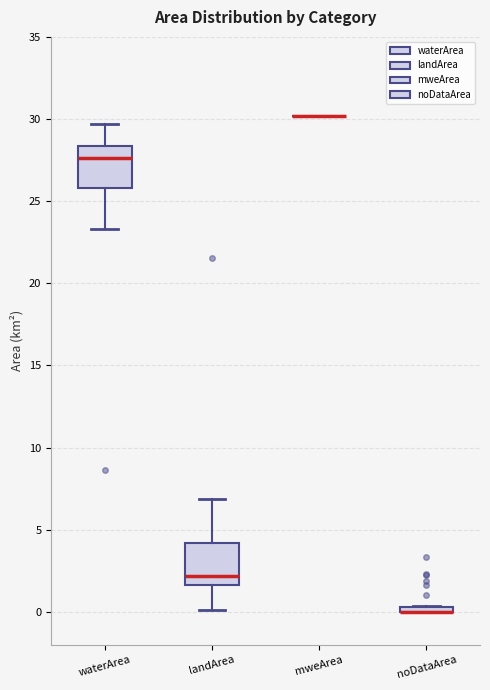

Where is the upper edge of the box for noDataArea on the y-axis? The values are not printed on the chart, so give them approximately, as read against the axis.

0.5